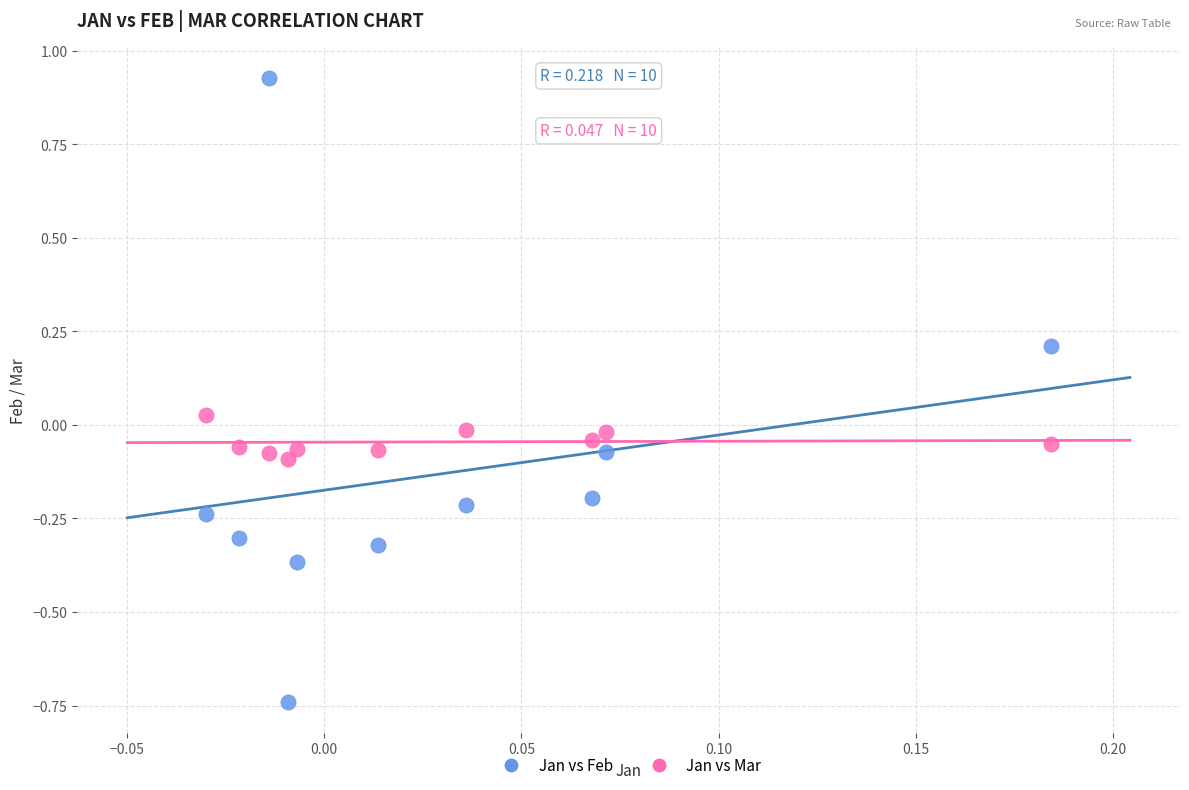

Which series has the largest Y range (max minus min)?

Jan vs Feb